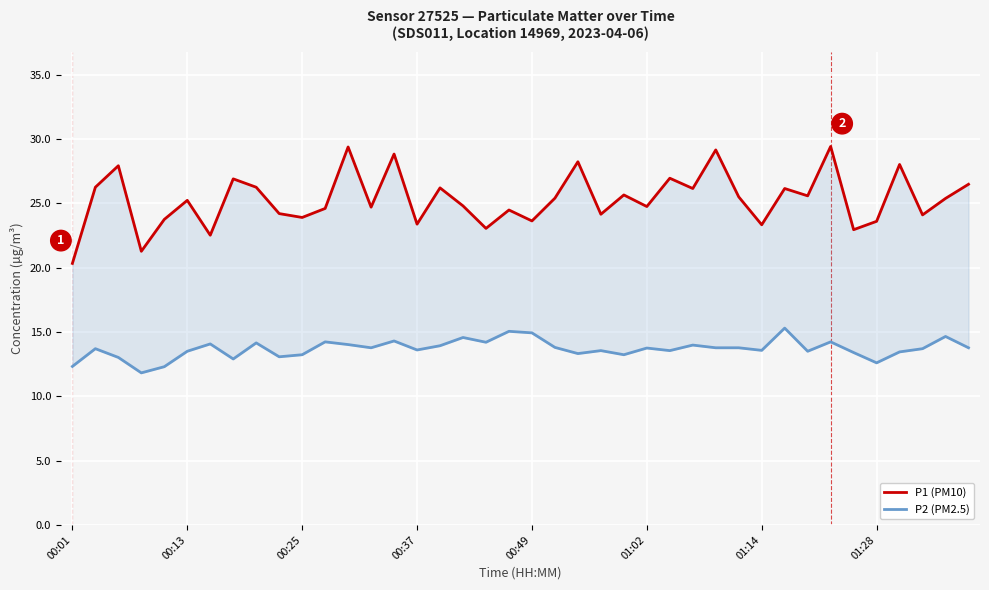

Reading left to right, extract all data points from this chart.

P1 (PM10): 20.3	26.2	27.9	21.3	23.8	25.2	22.5	26.9	26.2	24.2	23.9	24.6	29.4	24.7	28.8	23.4	26.2	24.8	23.1	24.5	23.6	25.4	28.2	24.1	25.6	24.8	26.9	26.1	29.1	25.5	23.3	26.1	25.6	29.4	22.9	23.6	28.0	24.1	25.4	26.5
P2 (PM2.5): 12.3	13.7	13.0	11.8	12.3	13.5	14.1	12.9	14.2	13.1	13.2	14.2	14.0	13.8	14.3	13.6	13.9	14.6	14.2	15.1	14.9	13.8	13.3	13.6	13.2	13.8	13.6	14.0	13.8	13.8	13.6	15.3	13.5	14.2	13.4	12.6	13.4	13.7	14.7	13.8